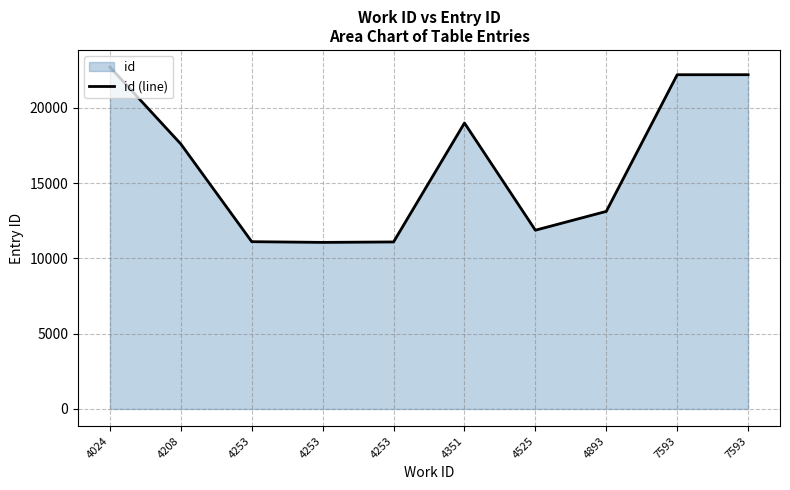

Between 4253 and 4024, which is larger?

4024